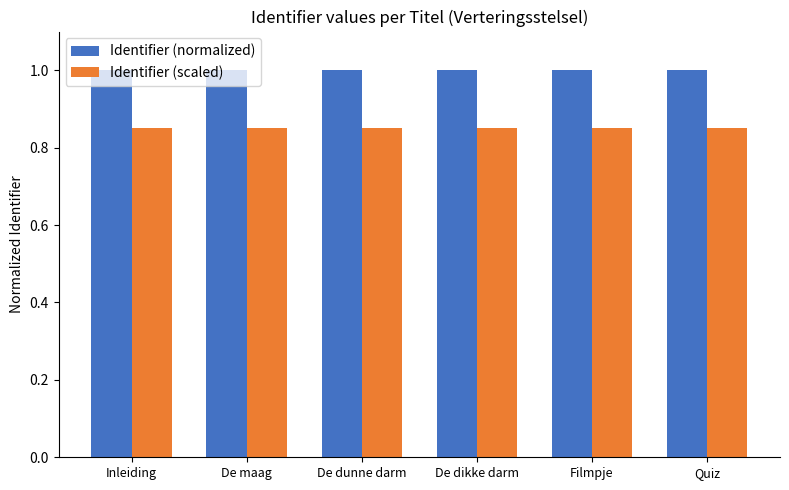

What is the maximum value shown in the chart?

1.0